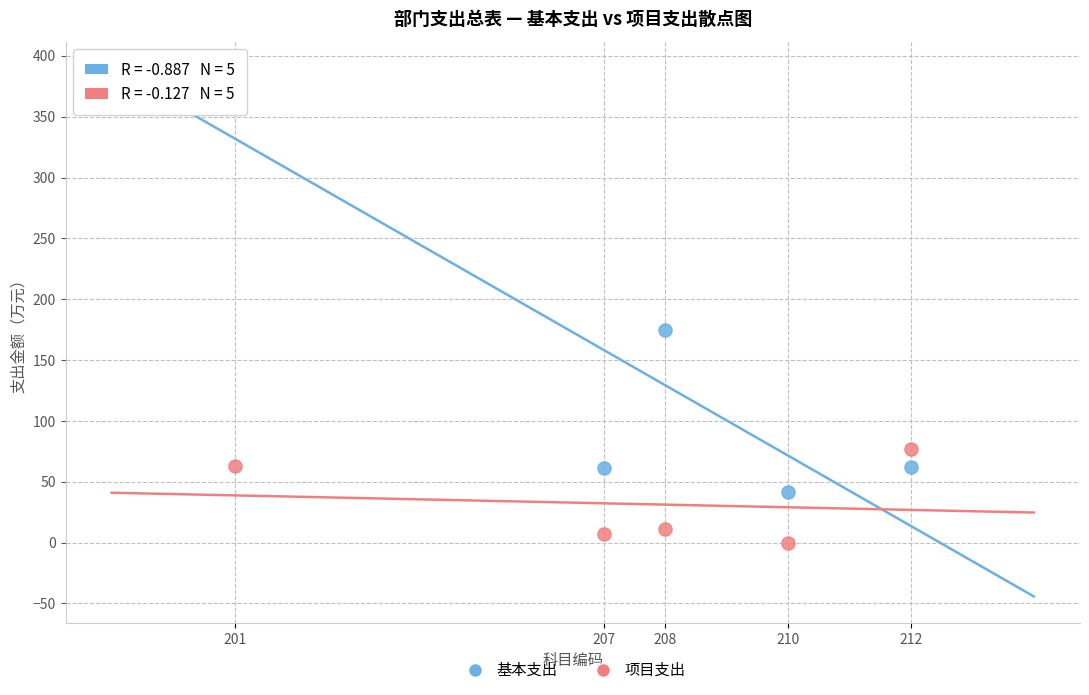

What are all the series names shown in the legend?

基本支出, 项目支出